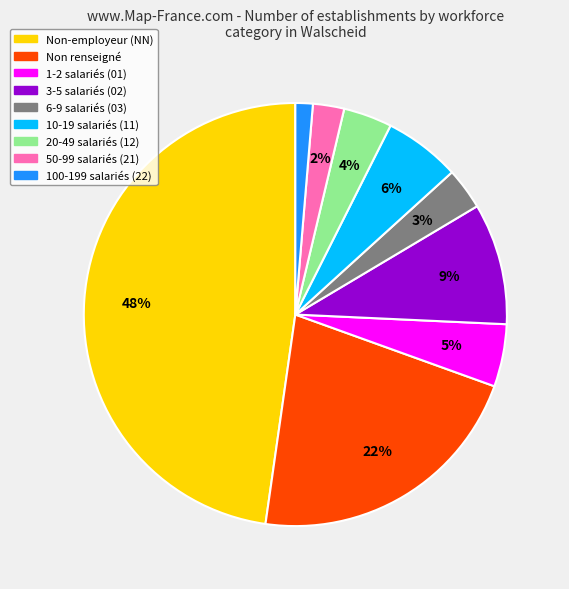

How many slices are in this pie chart?

9